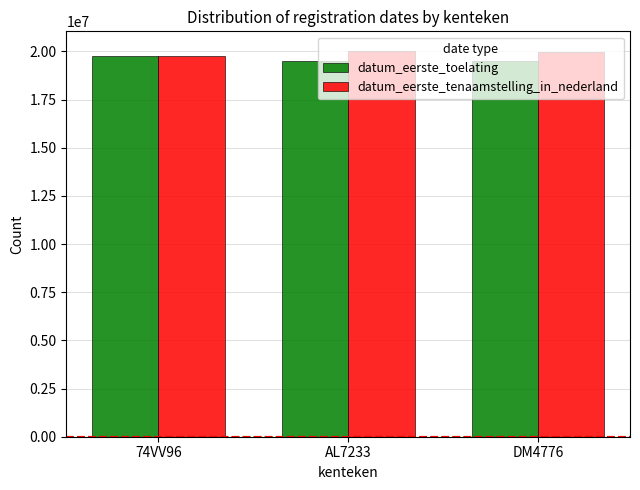

What is the spread (max minus min) of values at AL7233?

520400